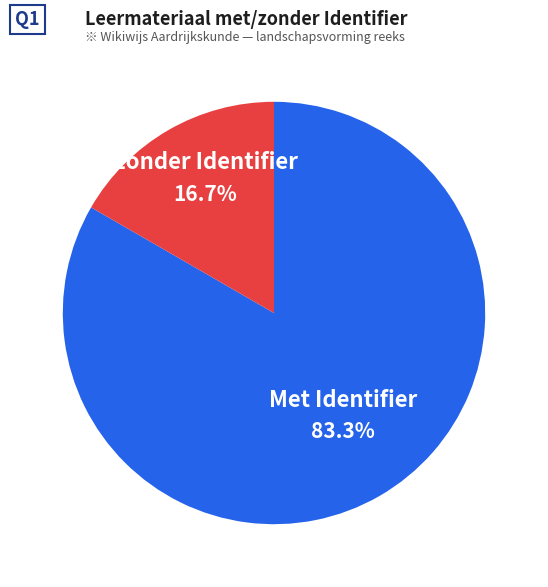

Approximately how many times larger is the value at Met Identifier compared to Zonder Identifier?

5.0